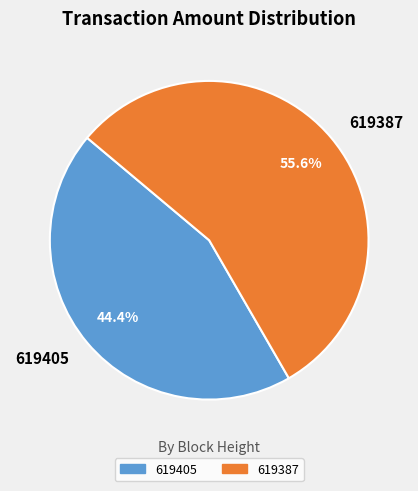

To the nearest percent, what is the combined percentage of 619387 and 619405?

100%